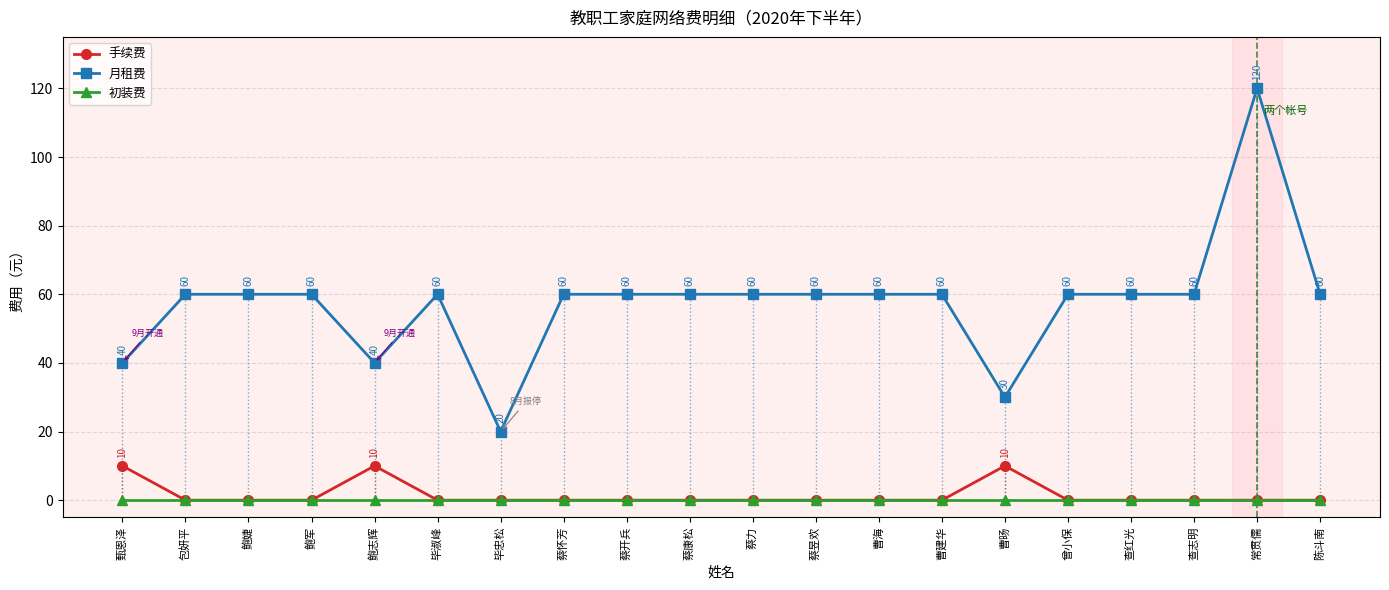

Reading left to right, what are all the values shown in this chart?

手续费: 10	0	0	0	10	0	0	0	0	0	0	0	0	0	10	0	0	0	0	0
月租费: 40	60	60	60	40	60	20	60	60	60	60	60	60	60	30	60	60	60	120	60
初装费: 0	0	0	0	0	0	0	0	0	0	0	0	0	0	0	0	0	0	0	0